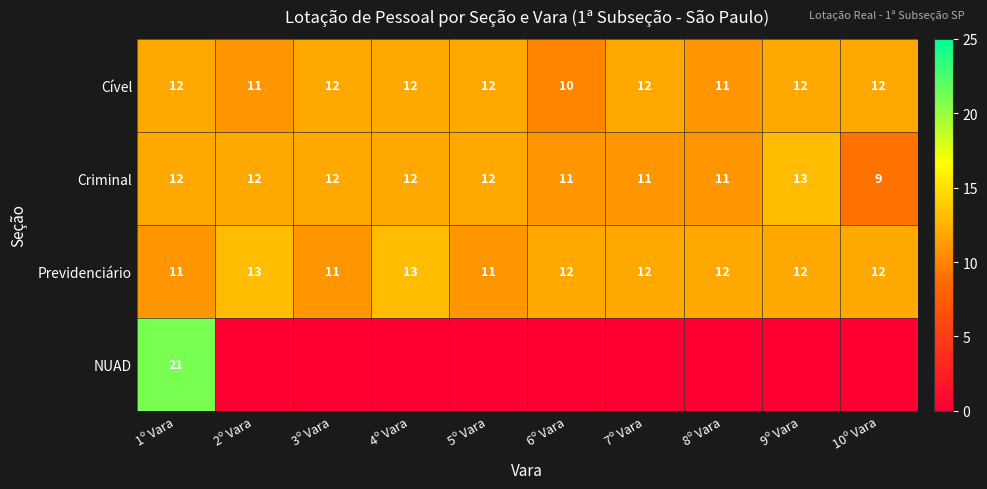

Count the Criminal values in the range 11 to 12.

8